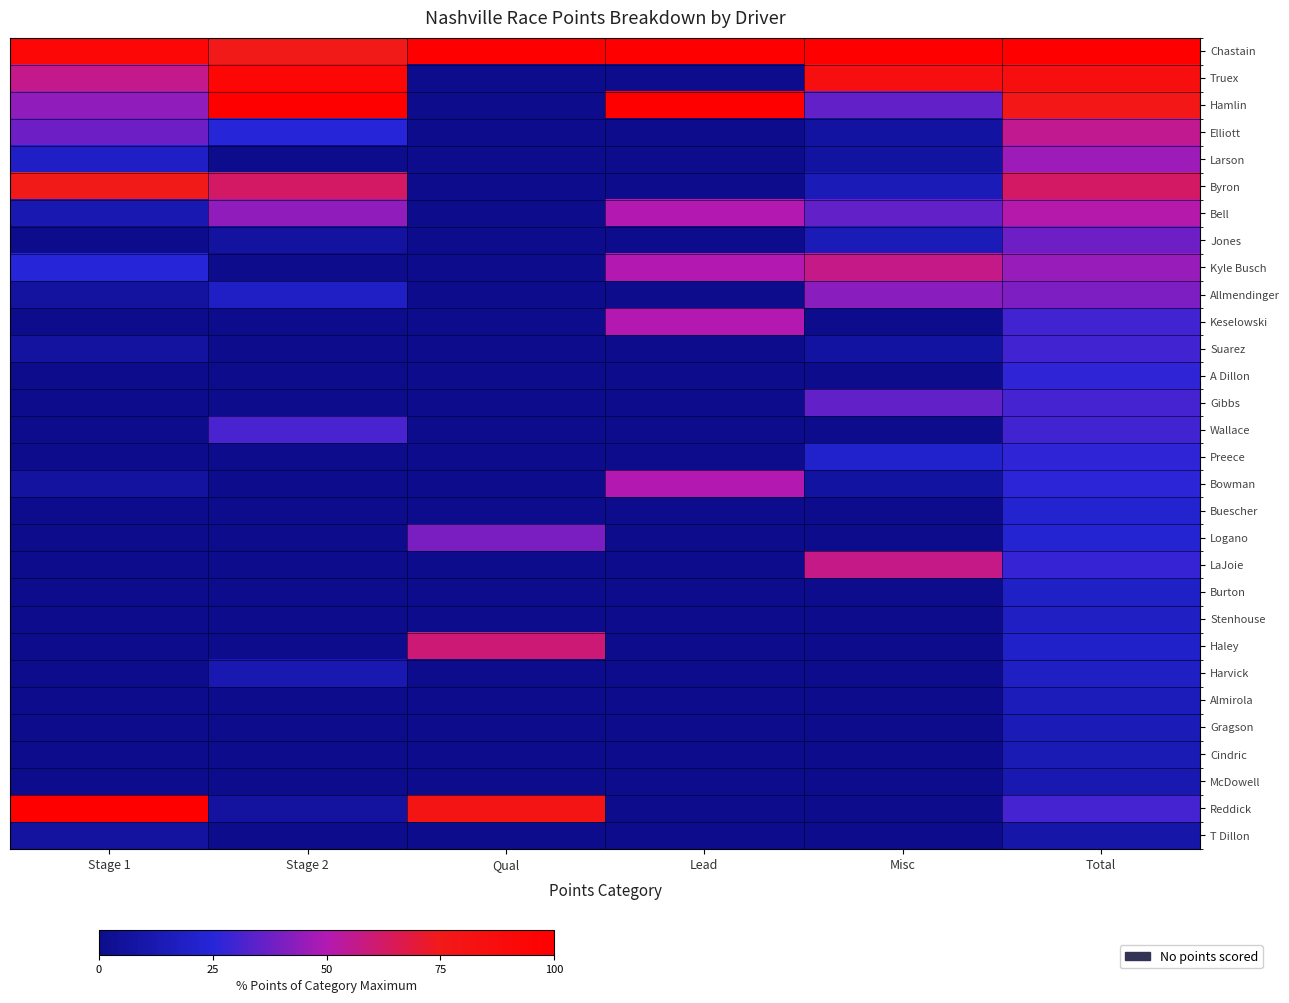

At how many categories does at least one series exceed 52?

6